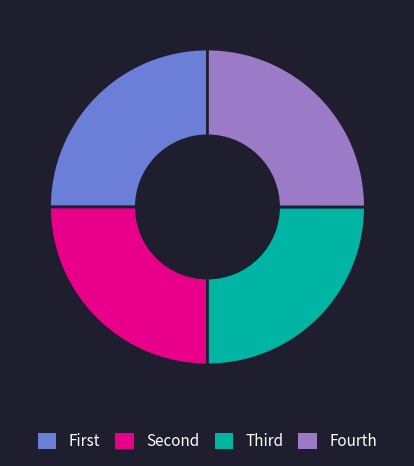

Is there any slice that represents more than half of the pie?

No